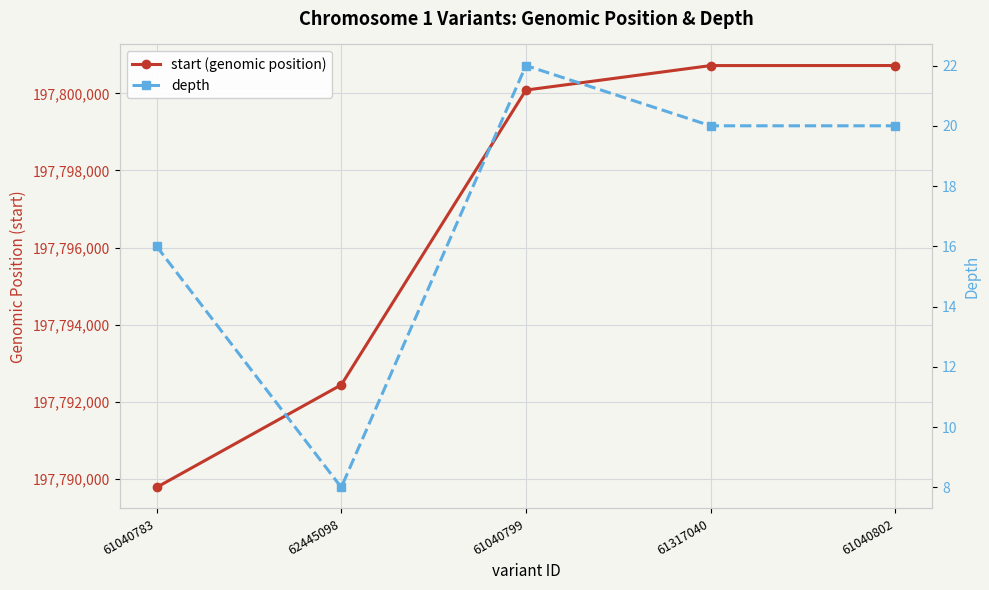

Which category has the highest value across all series?

61040802